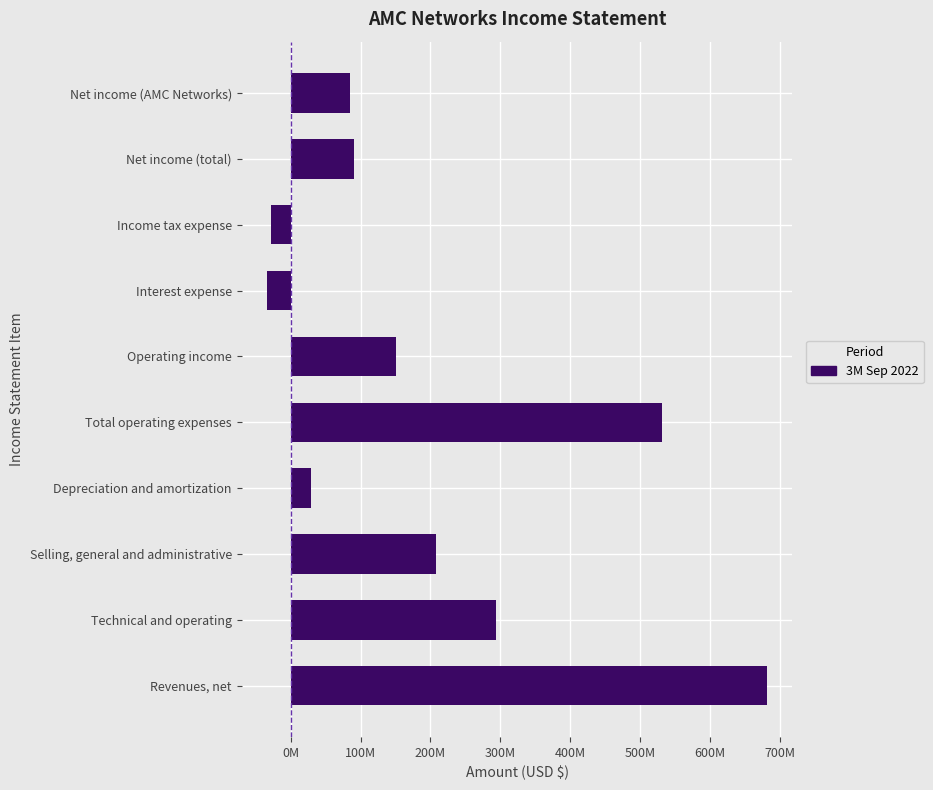

What is the average value?

200674600